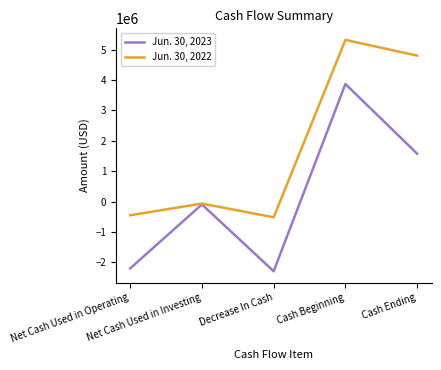

Which series has the largest total across all categories?

Jun. 30, 2022